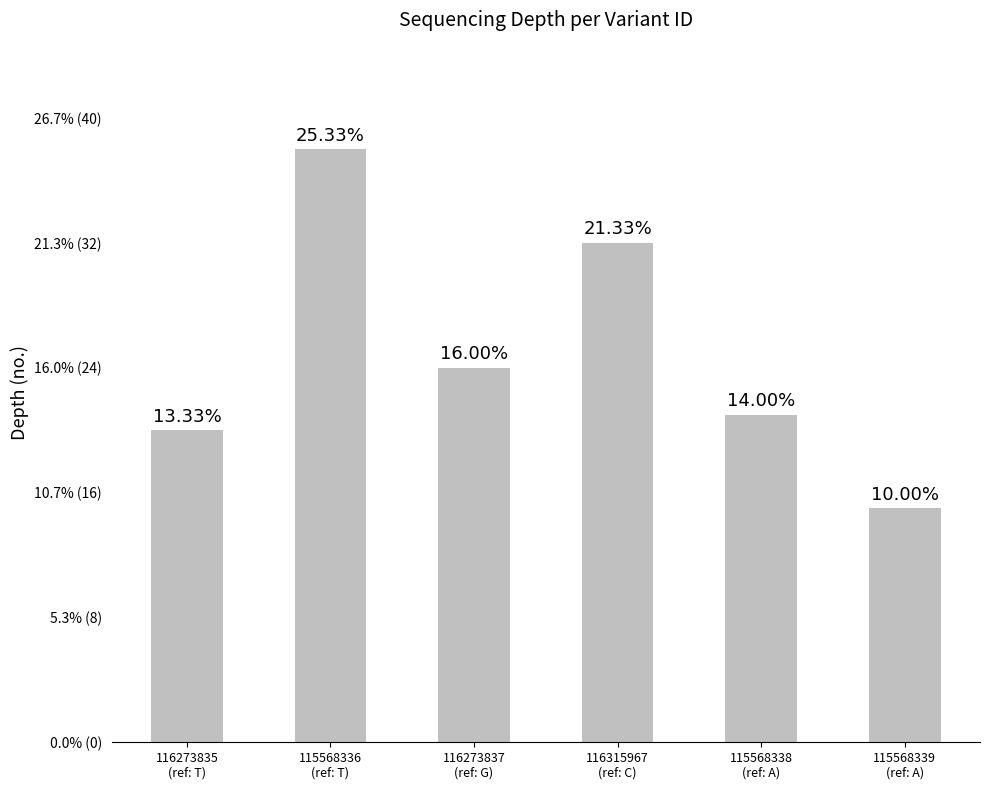

List the labels in order of value, largest first.

115568336
(ref: T), 116315967
(ref: C), 116273837
(ref: G), 115568338
(ref: A), 116273835
(ref: T), 115568339
(ref: A)